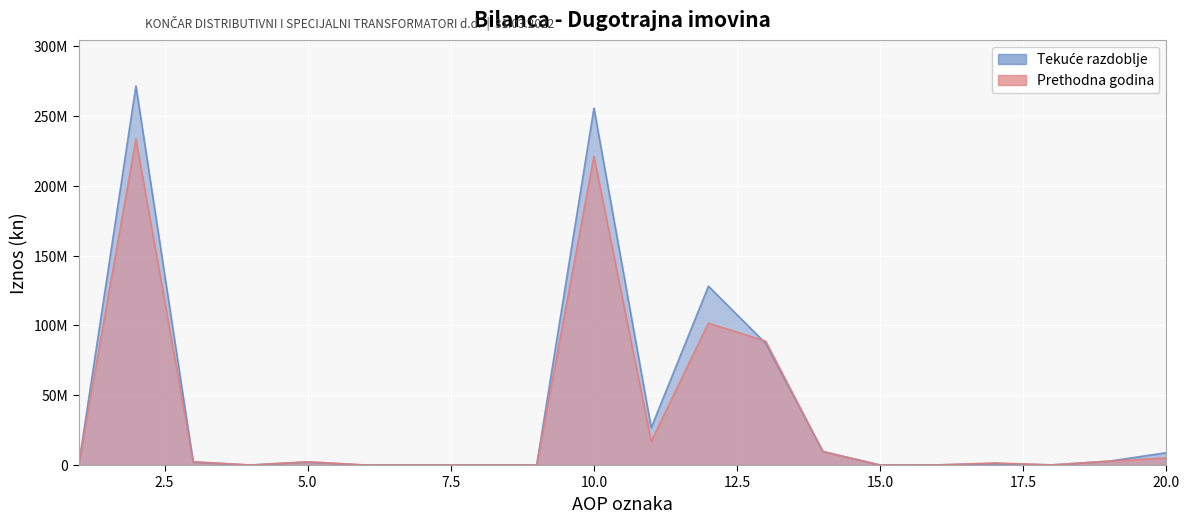

What is the difference between the Prethodna godina values at 15 and 10?

221057493